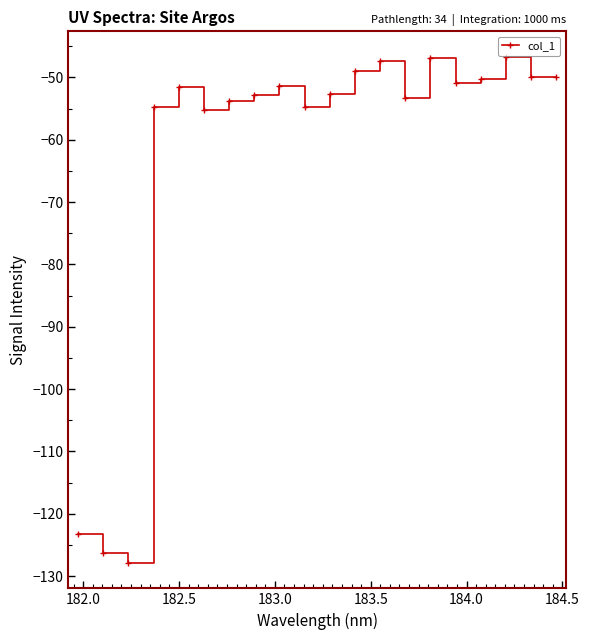

What is the value of the 6th point from the left?

-55.3